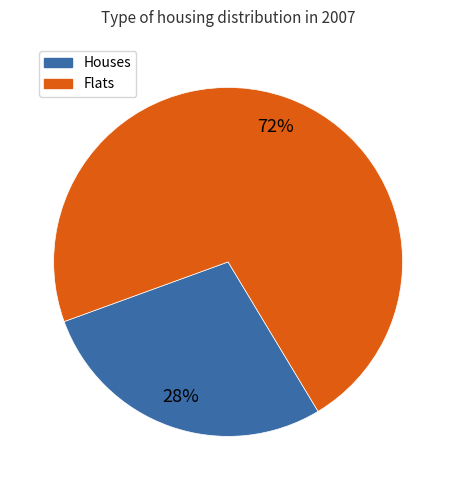

Is there a majority slice in this chart?

Yes